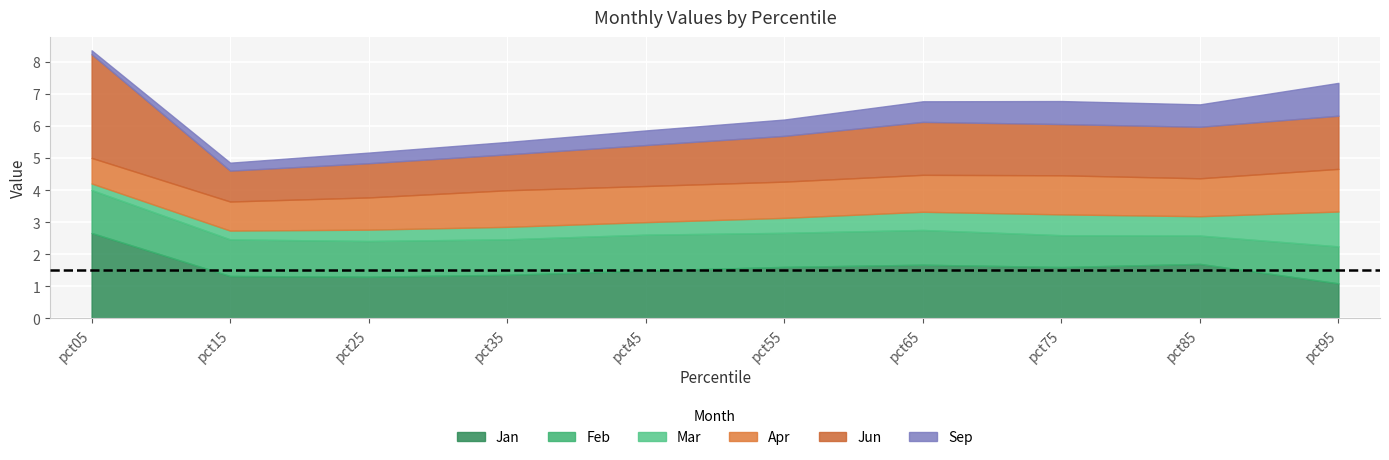

At pct75, list the series in order from smallest to largest.

Mar, Sep, Feb, Apr, Jun, Jan